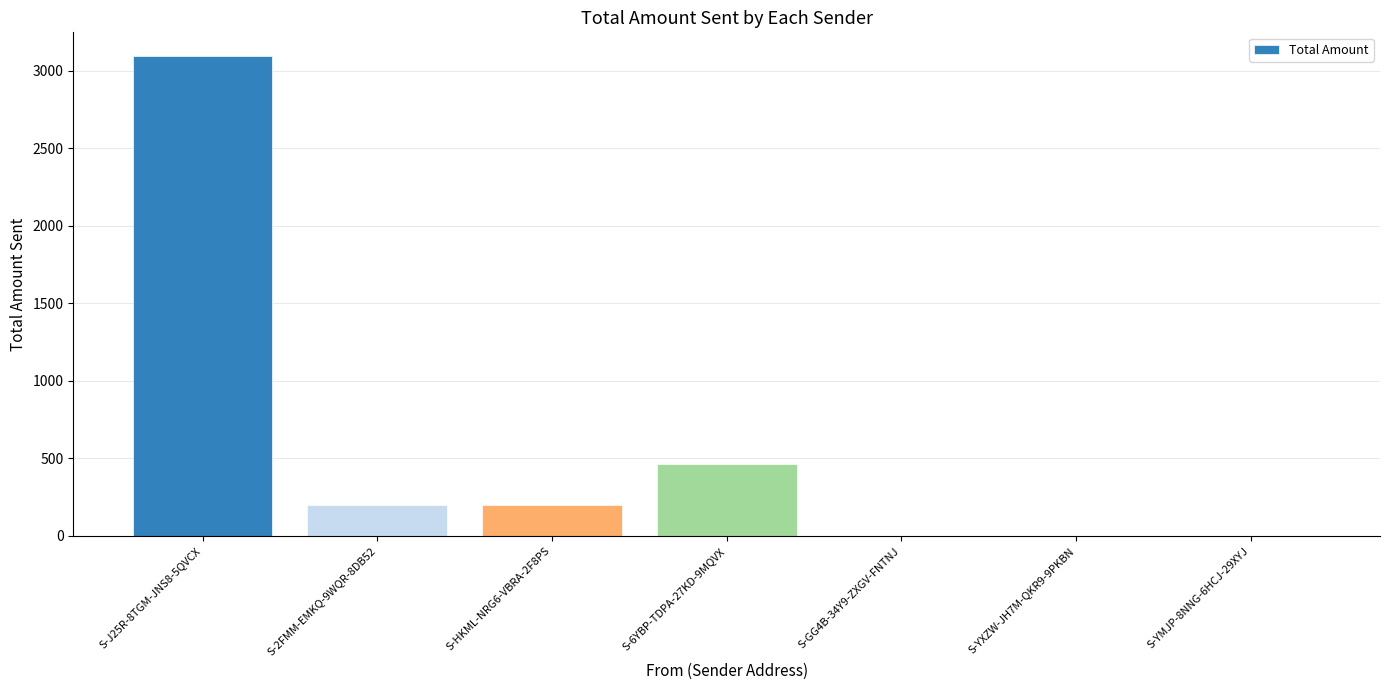

What is the change in value from S-J25R-8TGM-JNS8-5QVCX to S-YXZW-JH7M-QKR9-9PKBN?

-3094.6